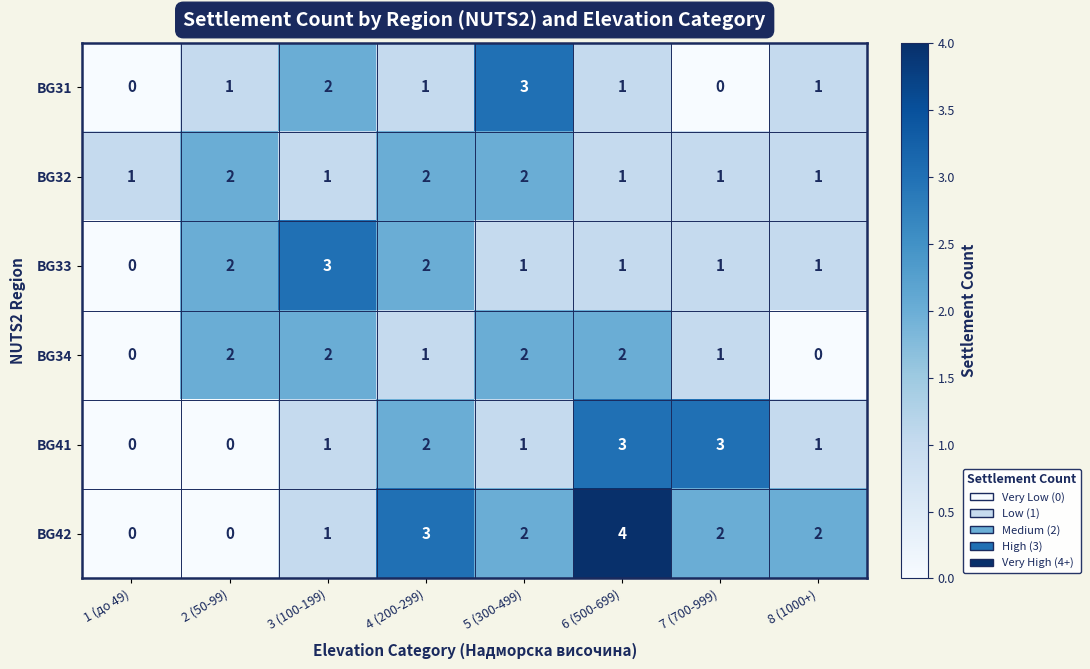

What is the sum of the BG31 values at 4 (200-299) and 3 (100-199)?

3